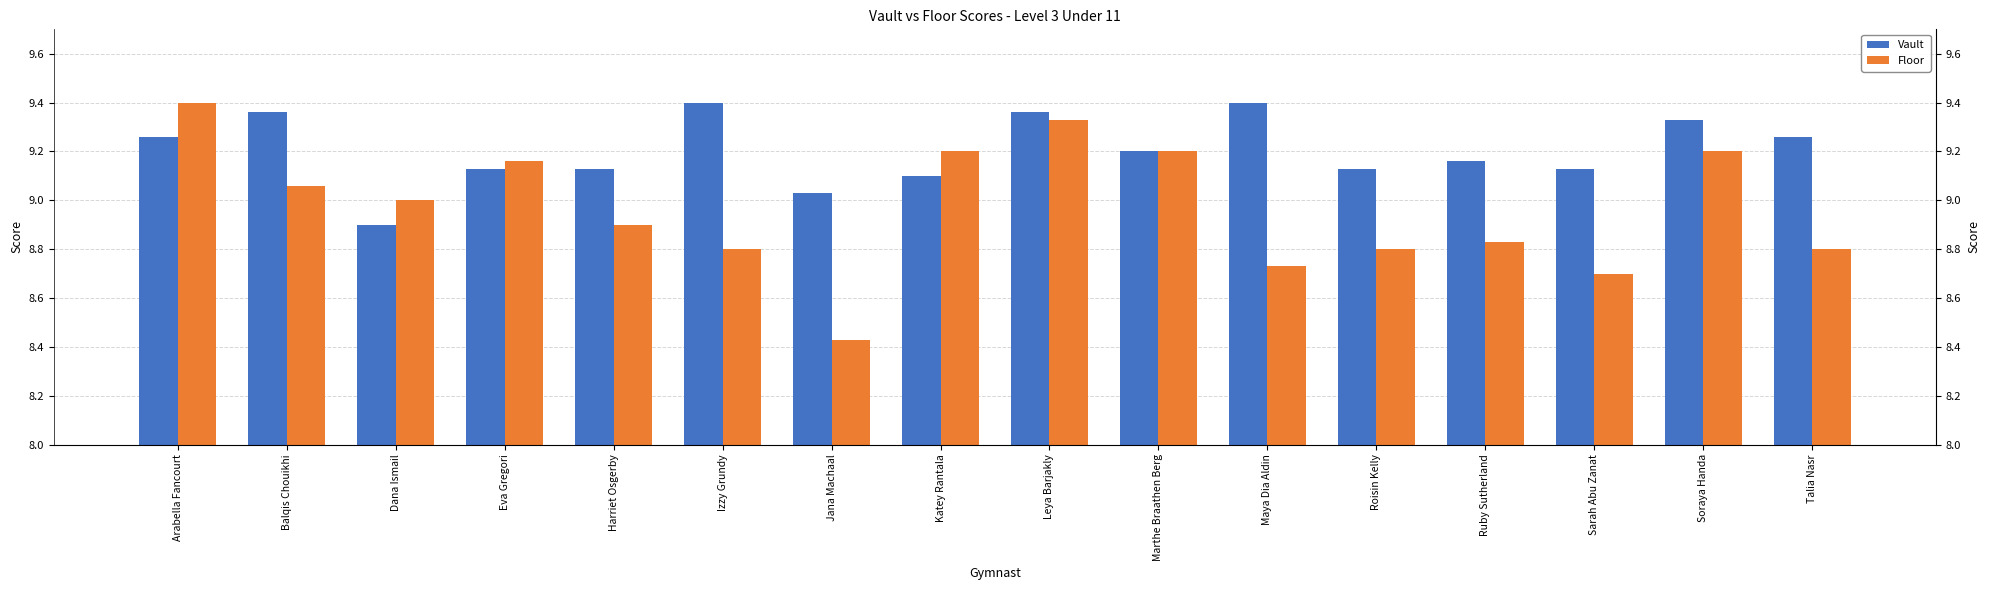

Does the chart contain stacked bars?

No